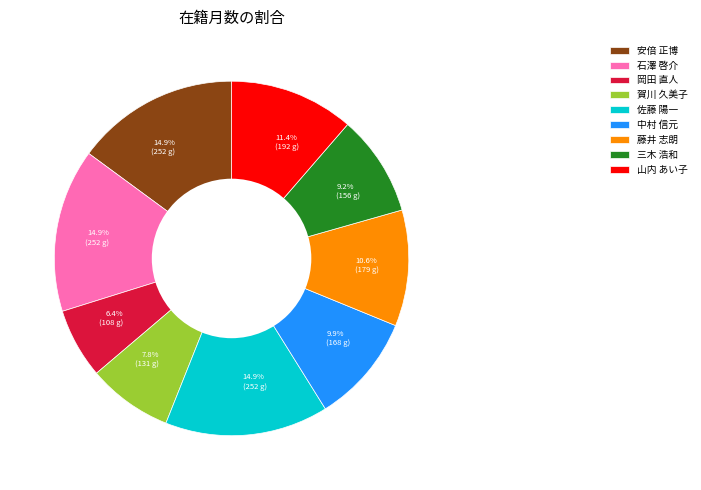

Which category has the smallest portion of the pie?

岡田 直人